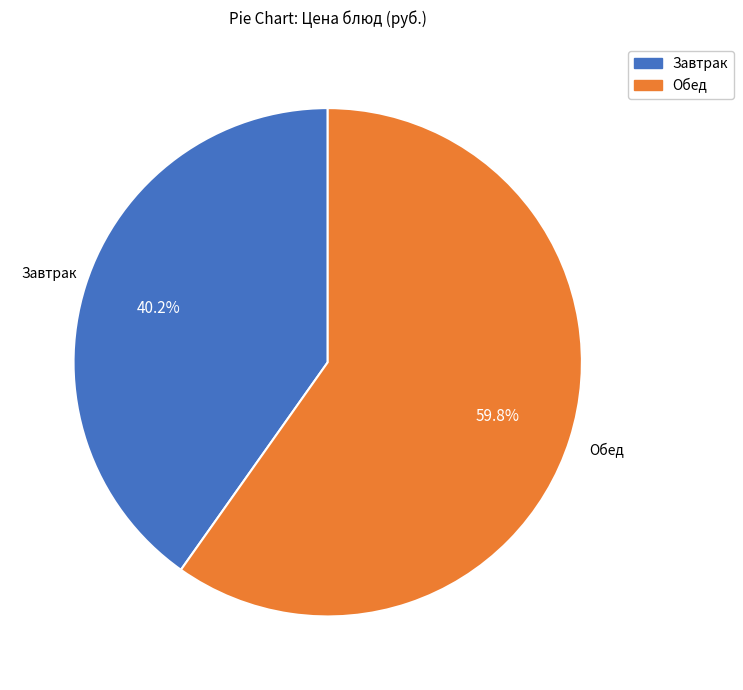

Is there a majority slice in this chart?

Yes